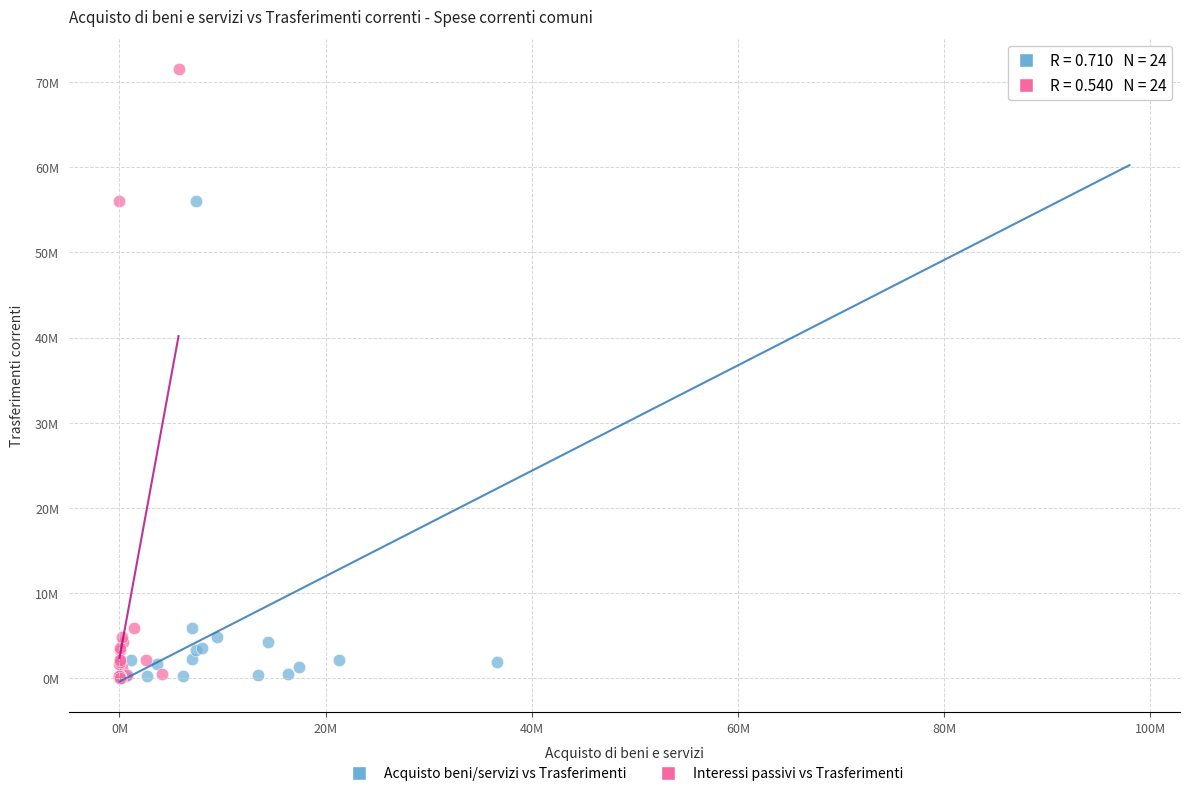

What are all the series names shown in the legend?

Acquisto beni/servizi vs Trasferimenti, Interessi passivi vs Trasferimenti